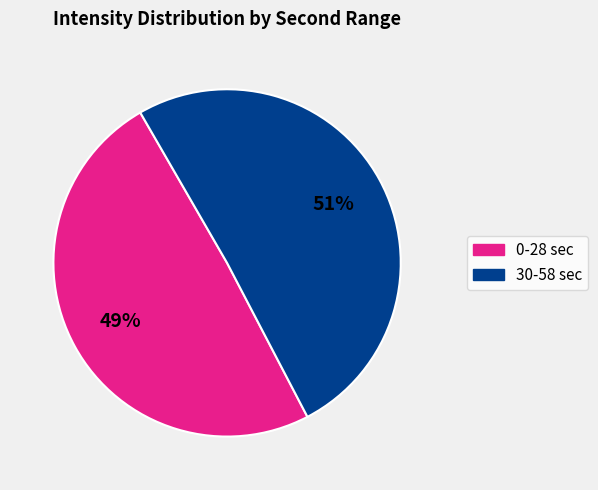

Is there a majority slice in this chart?

Yes